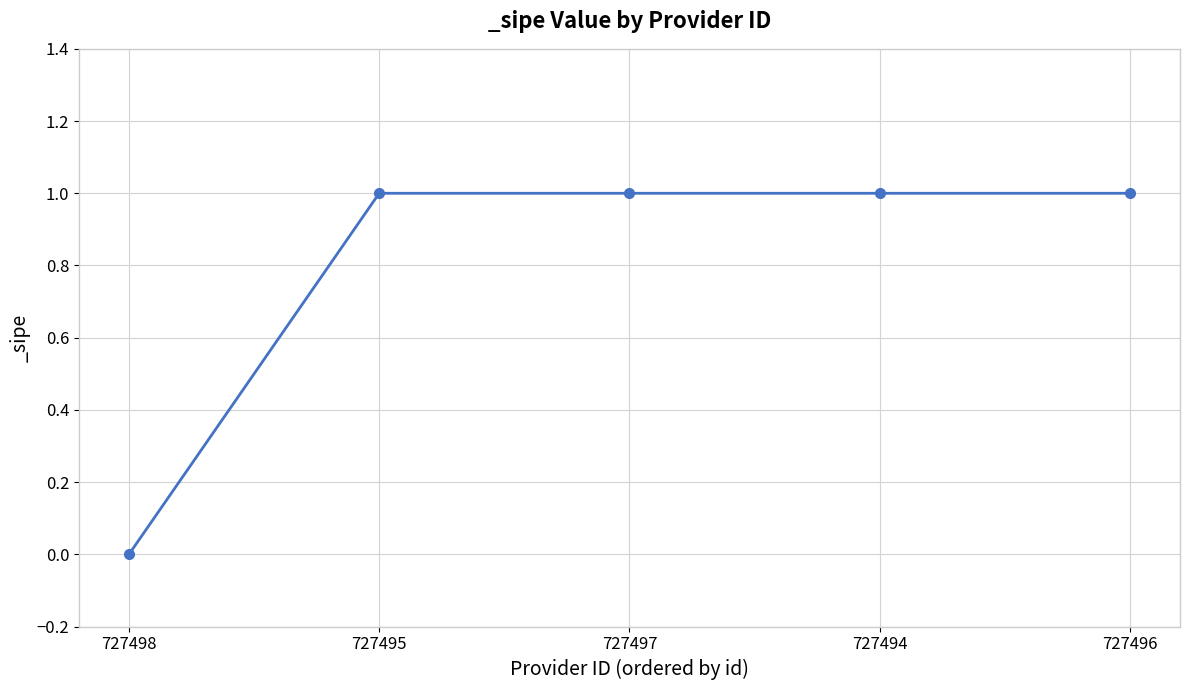

The chart shows a value of 0 at 727495. True or false?

False